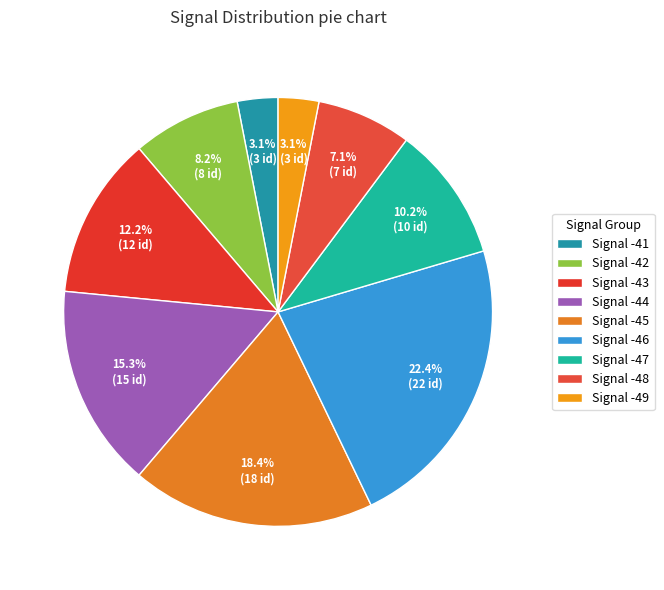

How many segments does this pie chart have?

9